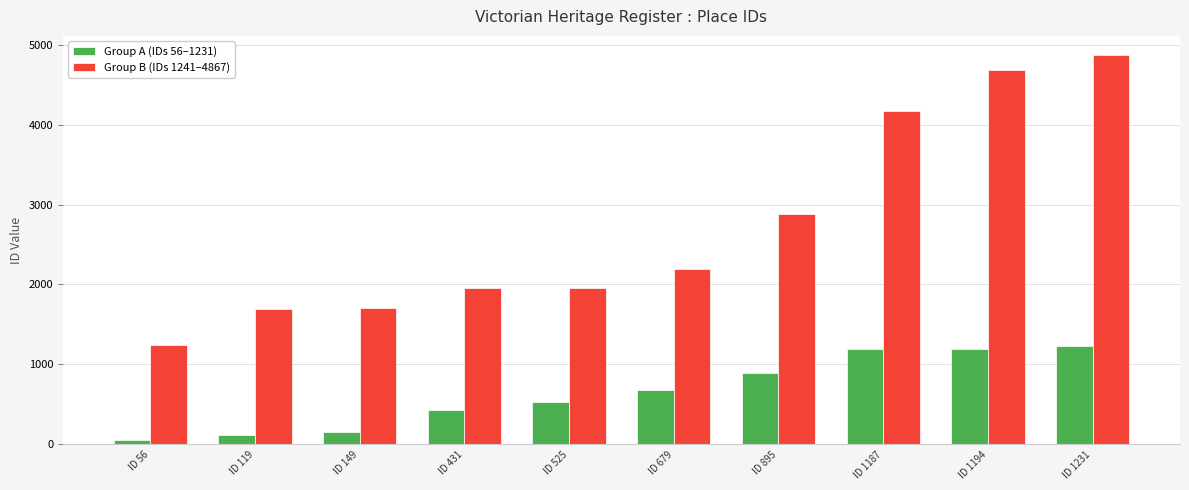

The Group B (IDs 1241–4867) series shows 2312 at ID 1187. True or false?

False